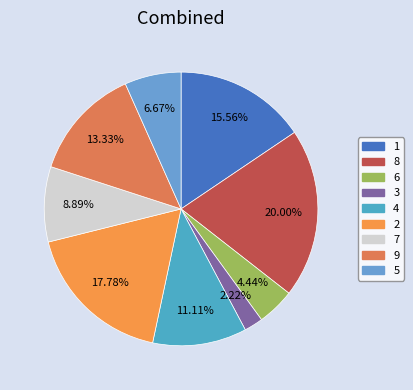

What is the smallest slice in the pie chart?

3